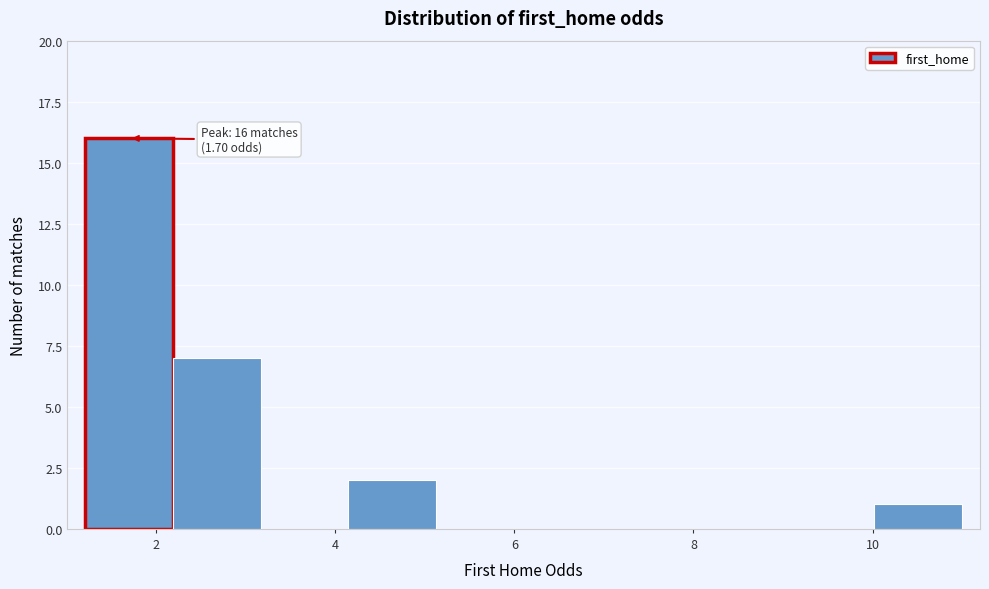

Which range on the x-axis has the tallest bar?

1.2 to 2.2